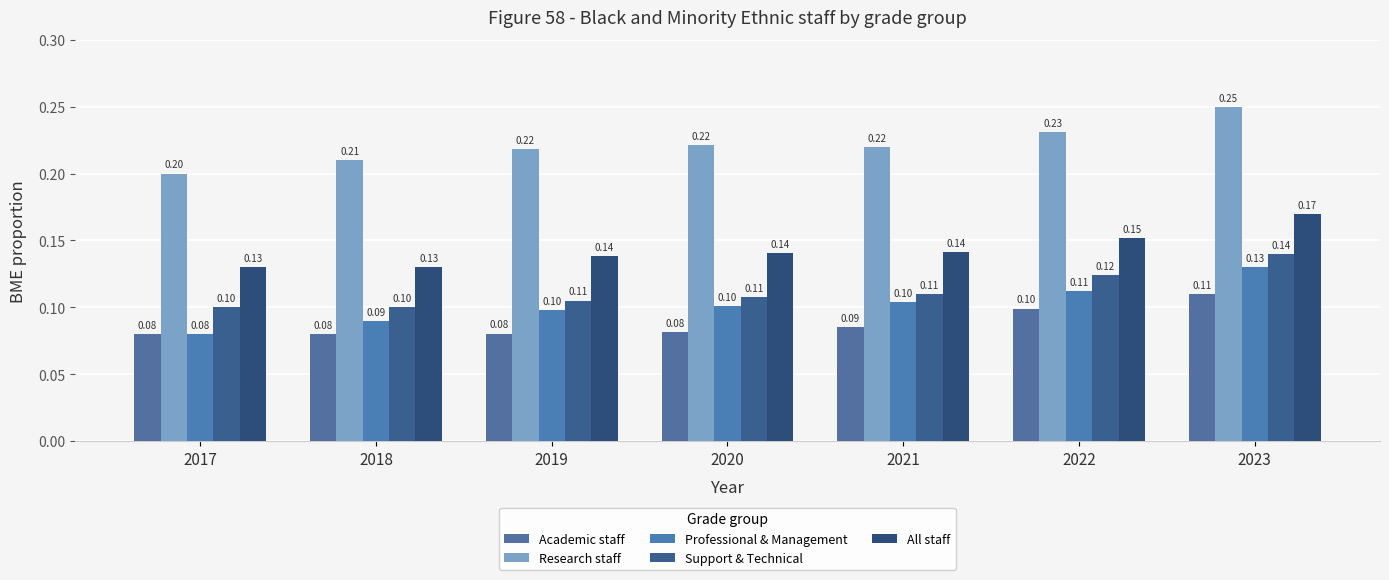

What is the spread (max minus min) of values at 2017?

0.1